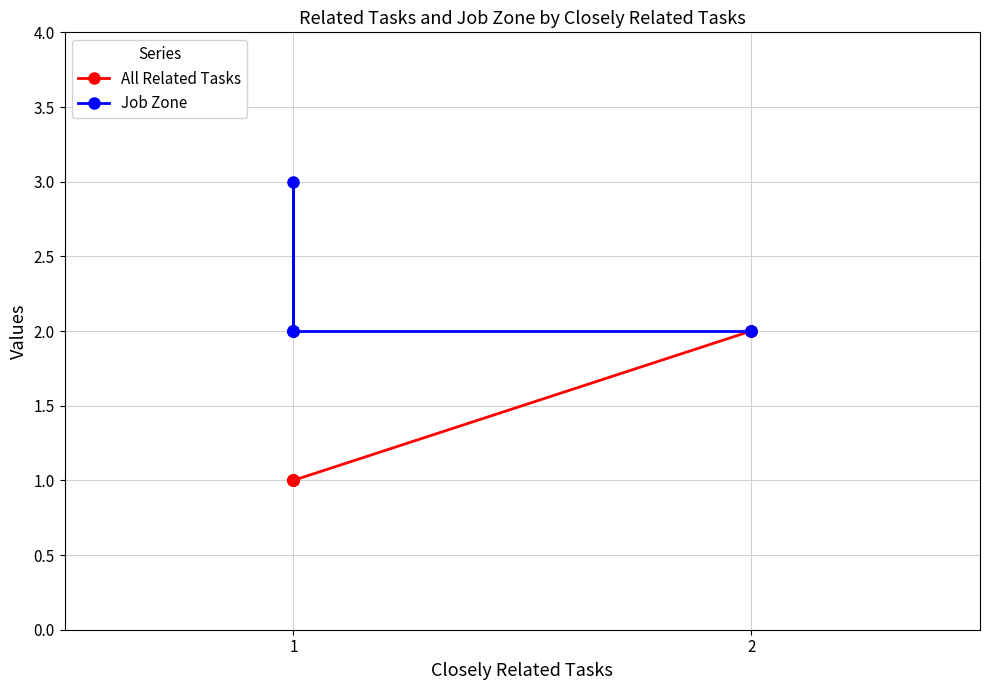

Which series has the widest spread of values?

All Related Tasks